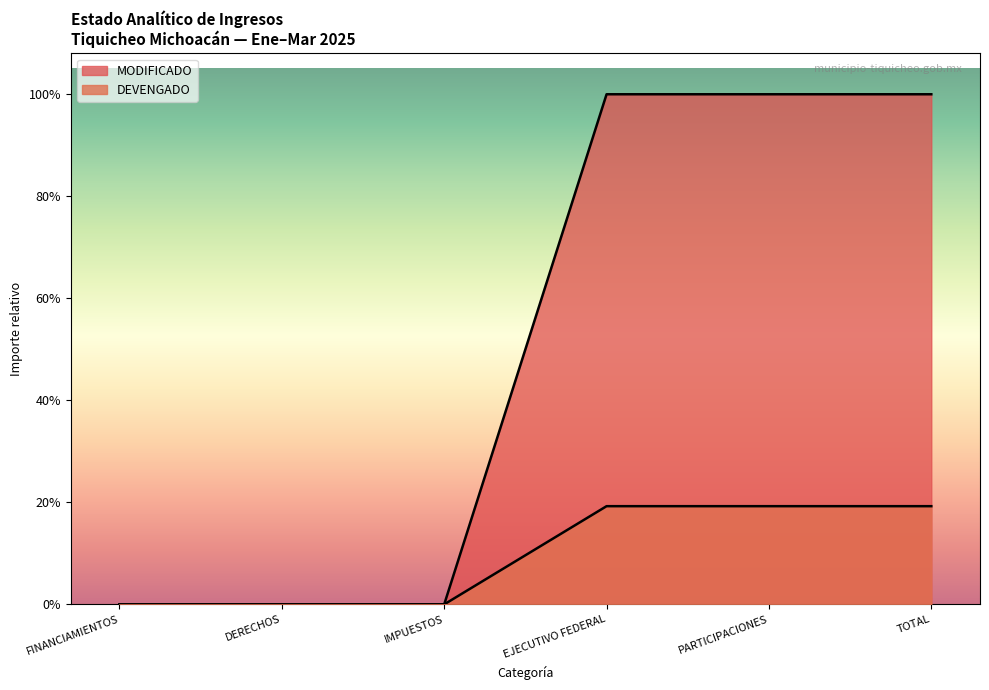

Does the chart display data point markers on the line(s)?

No